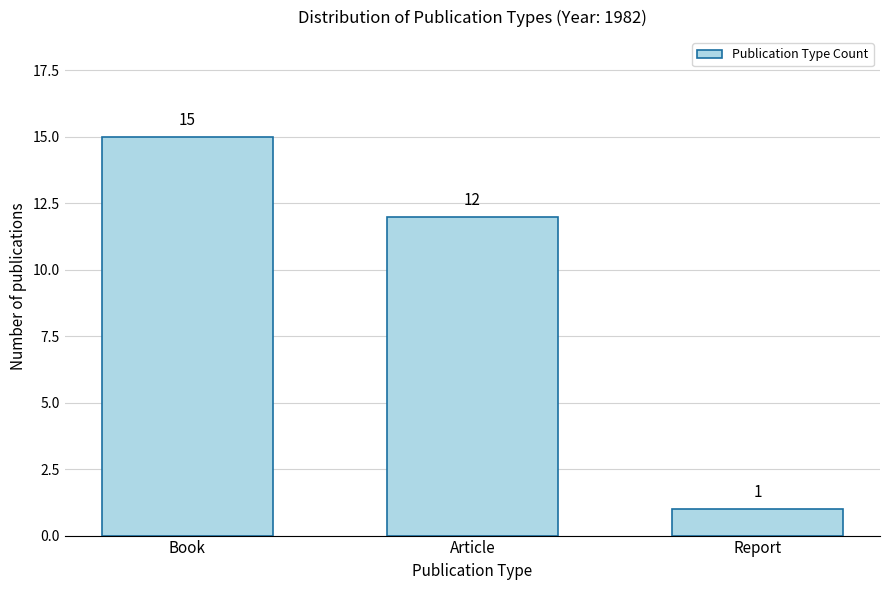

Reading left to right, list all the values displayed in this chart.

Book=15	Article=12	Report=1